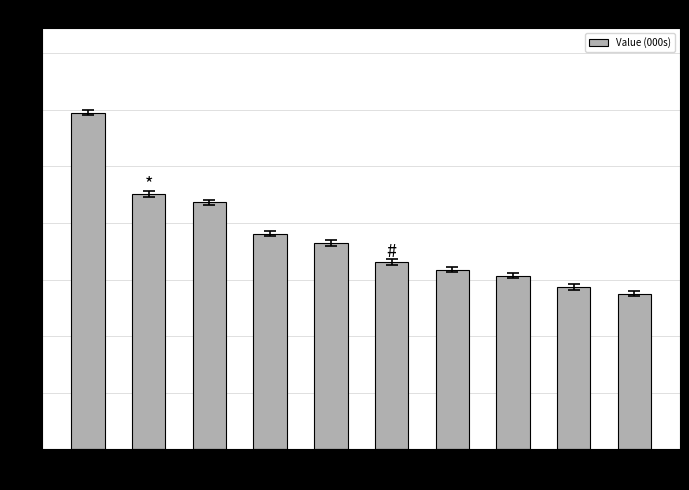

What is the sum of all values?

37.5